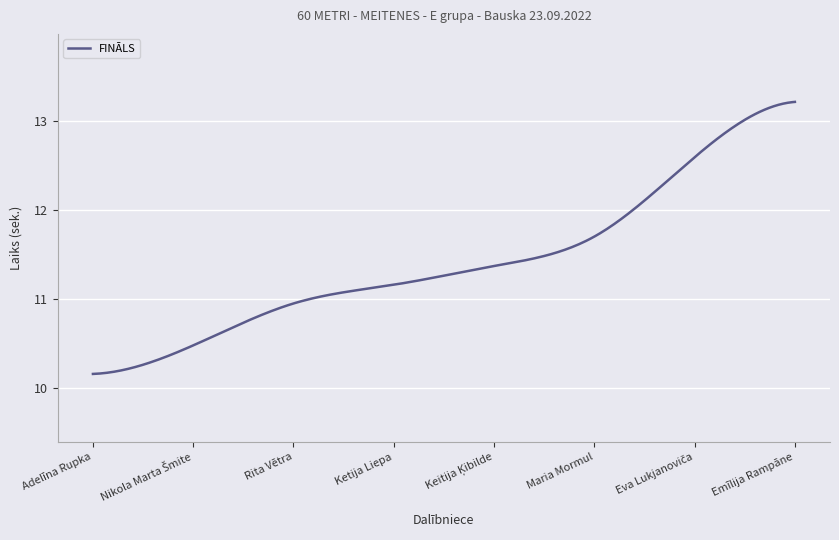

What is the sum of all values?

3425.9